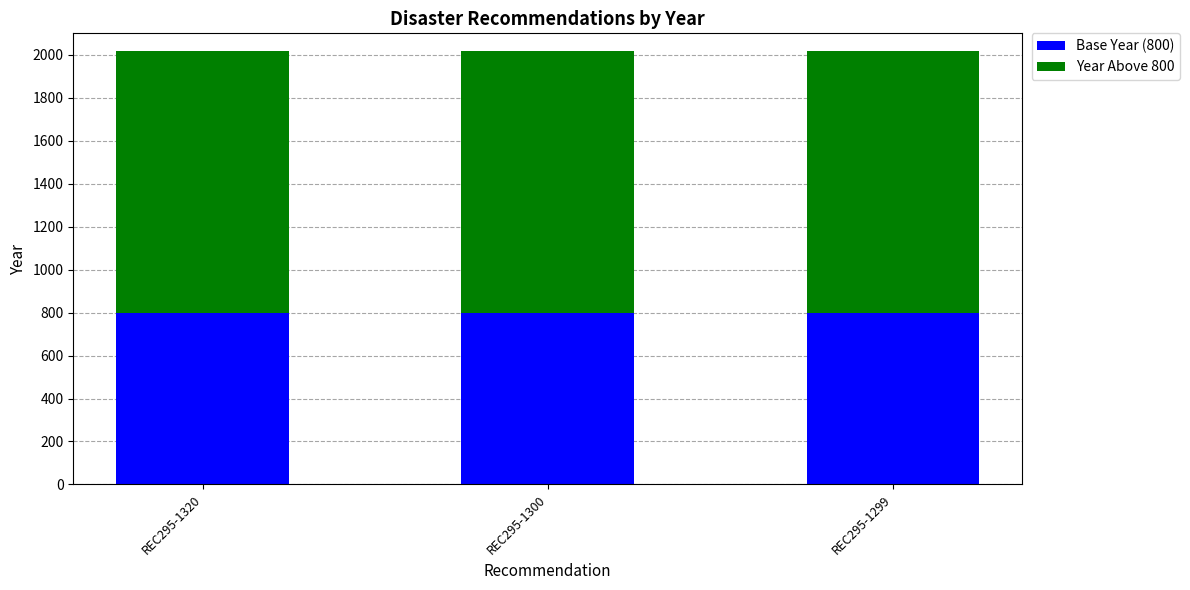

True or false: Base Year (800) has a value of 323 at REC295-1299.

False